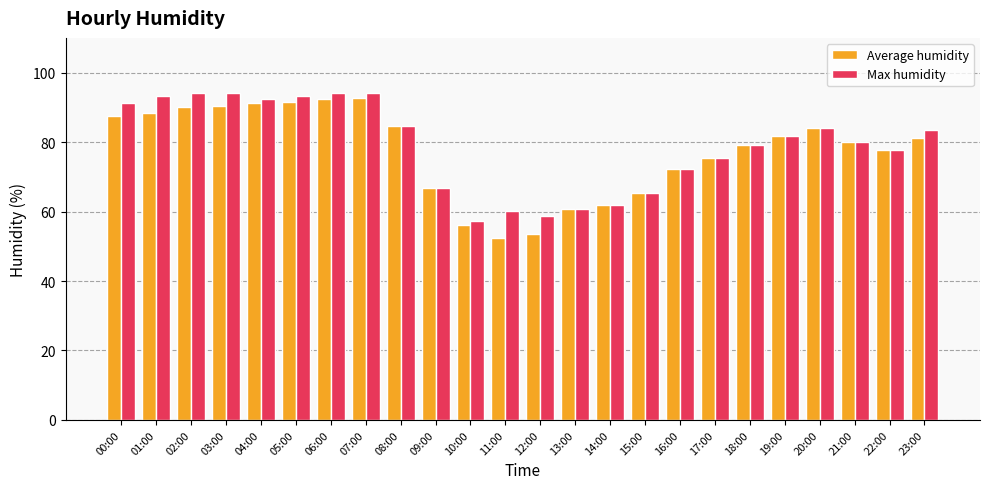

What is the greatest value displayed?

94.1